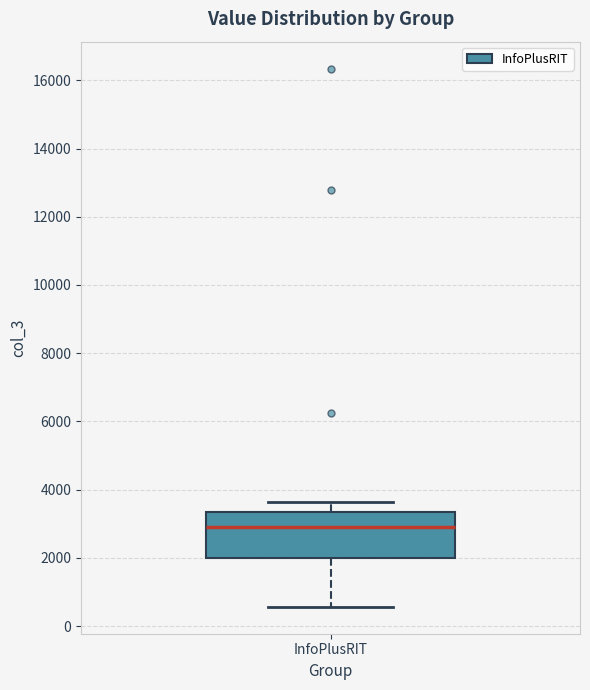

Read this box plot against the y-axis: the position of the median line, the range covered by the box, and the ends of both whiskers. The values are not printed on the chart, so give them approximately, as read against the axis.

median 3000, box 2000 to 3400, whiskers 600 to 3600